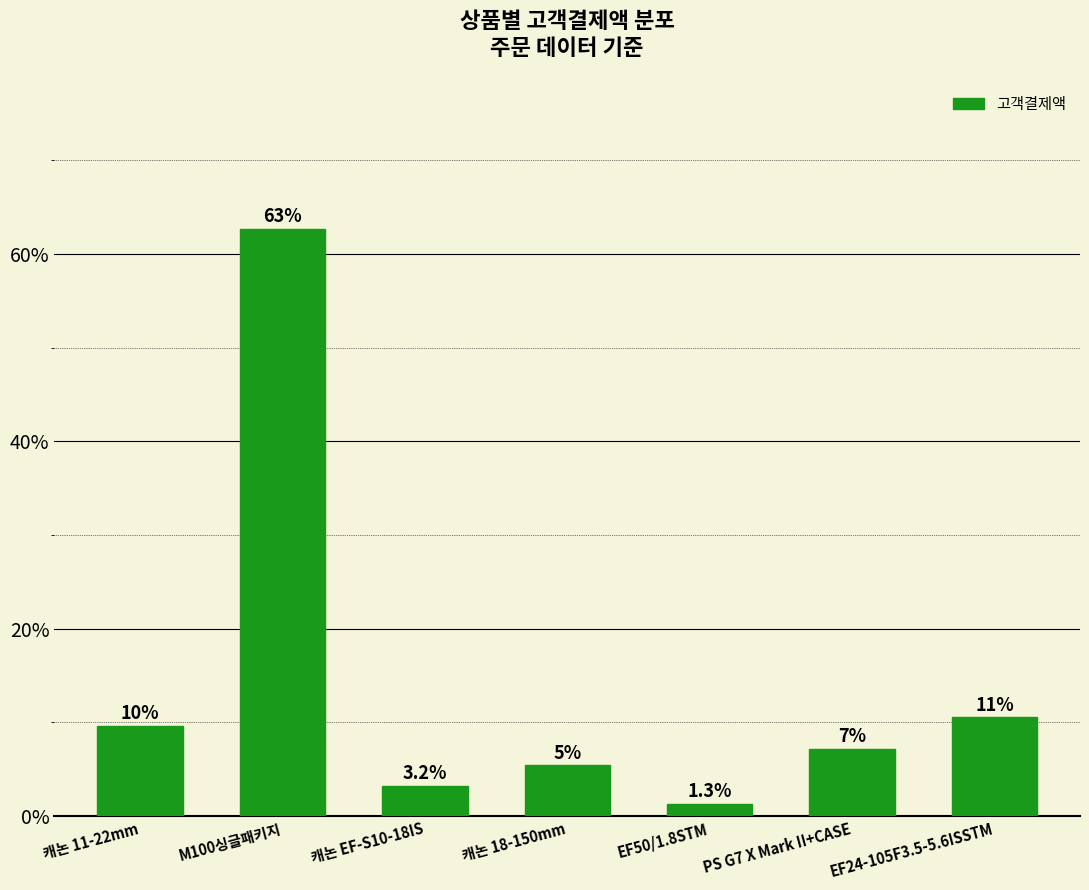

How many bars are there in total?

7